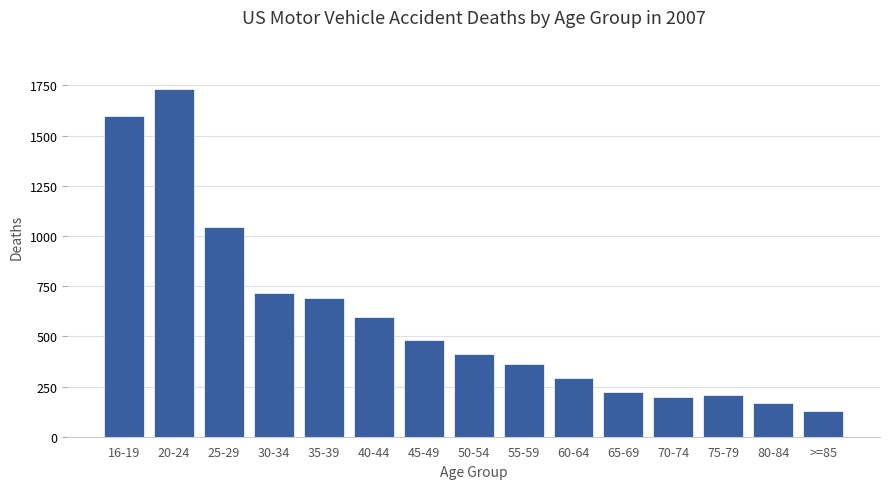

Approximately how many times larger is the value at 80-84 compared to 25-29?

0.2